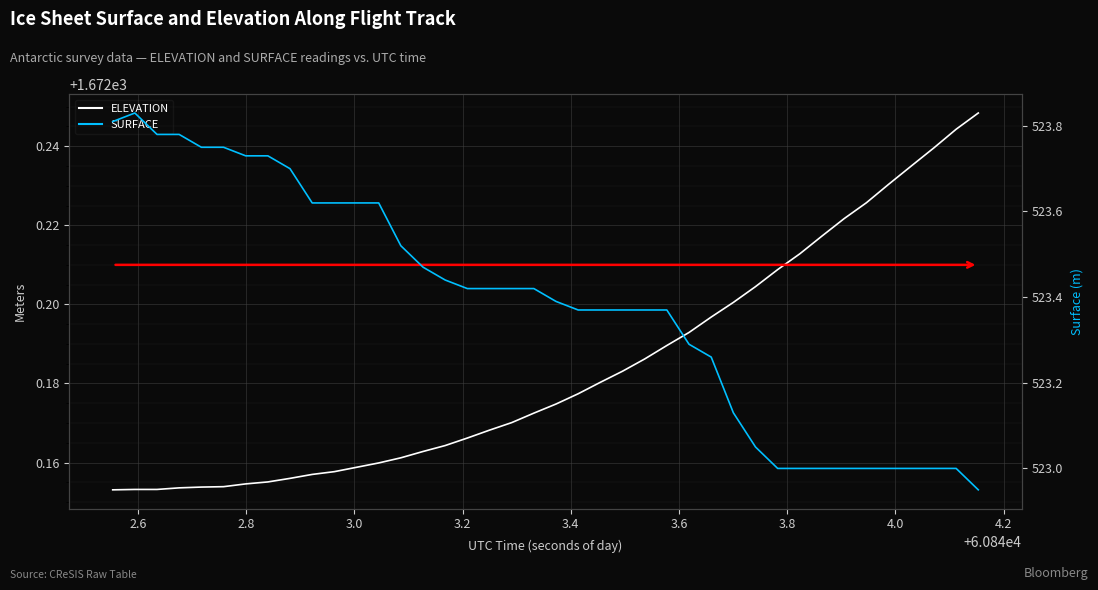

Rank the series by their maximum value, from lowest to highest.

SURFACE, ELEVATION